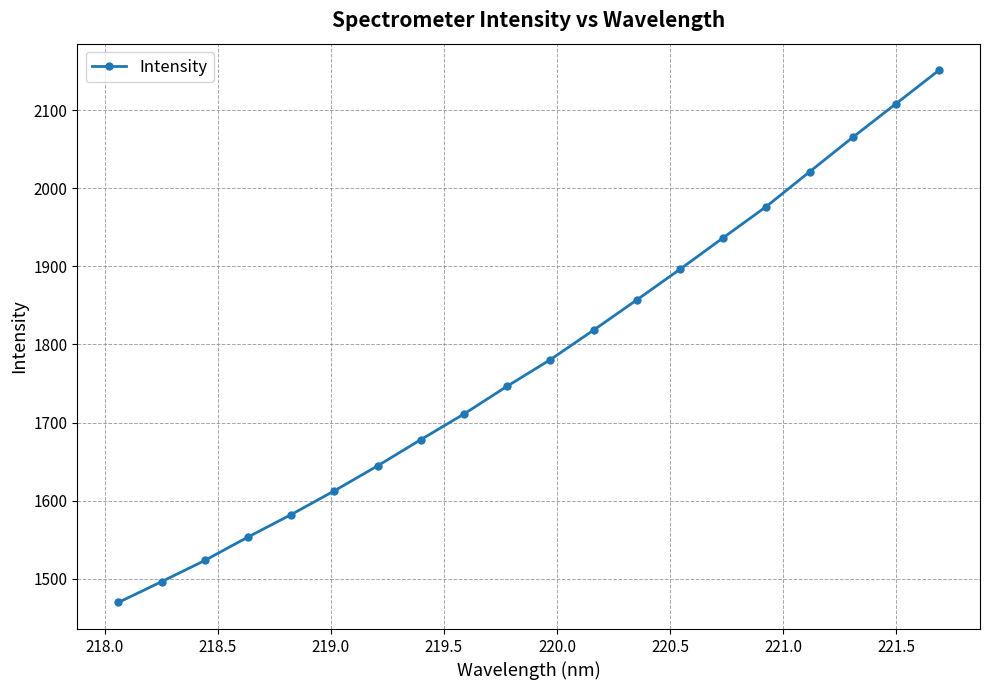

What is the value of the 16th point from the left?

1976.8